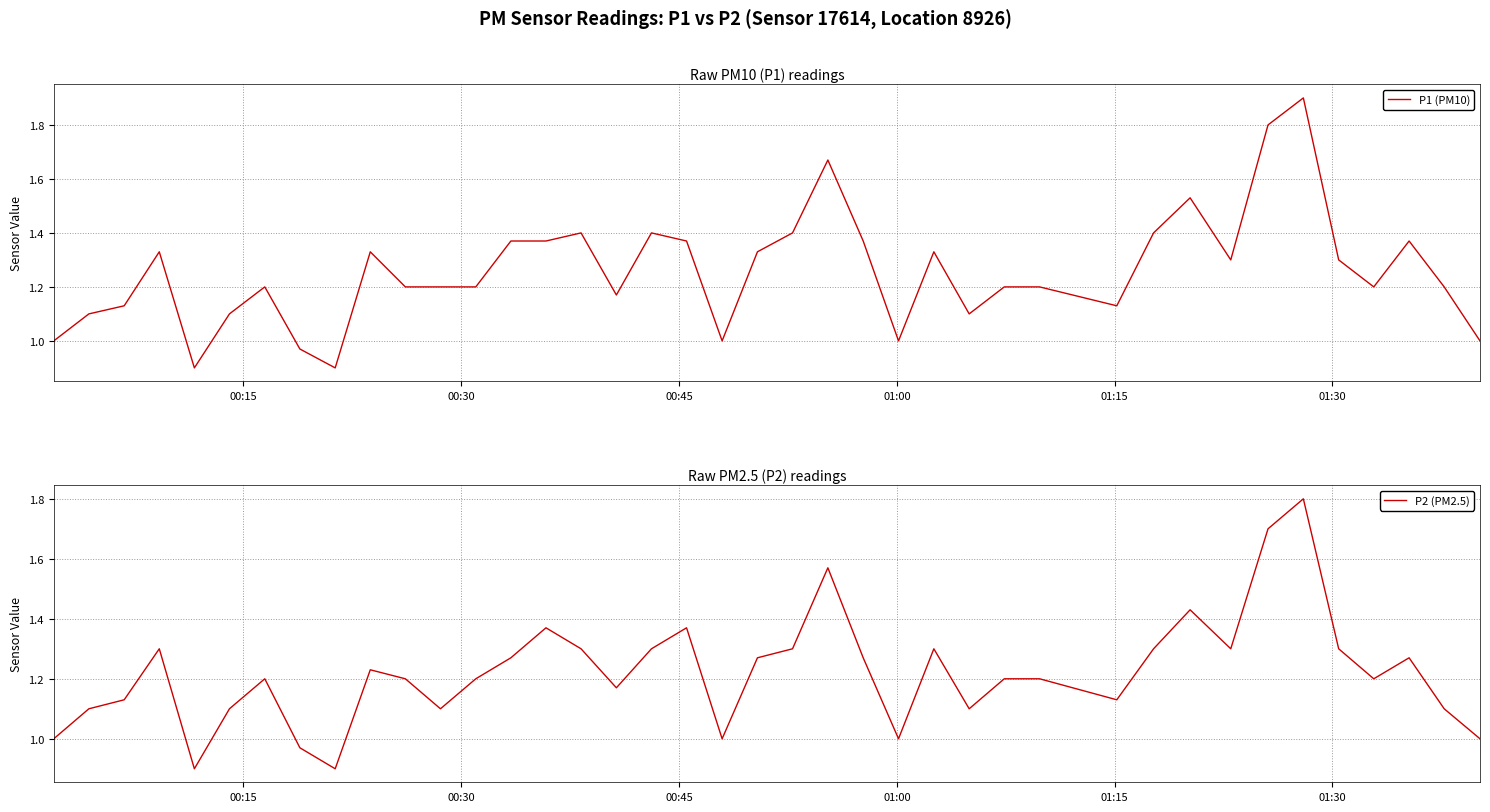

What is the lowest value of the P2 (PM2.5) series?

0.9